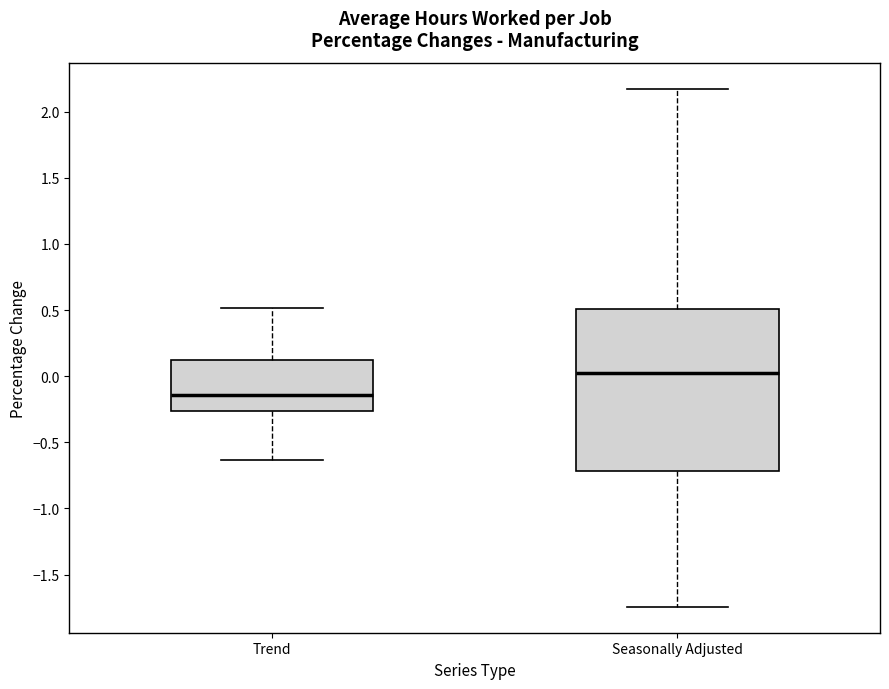

Where is the lower edge of the box for Seasonally Adjusted on the y-axis? The values are not printed on the chart, so give them approximately, as read against the axis.

-0.70